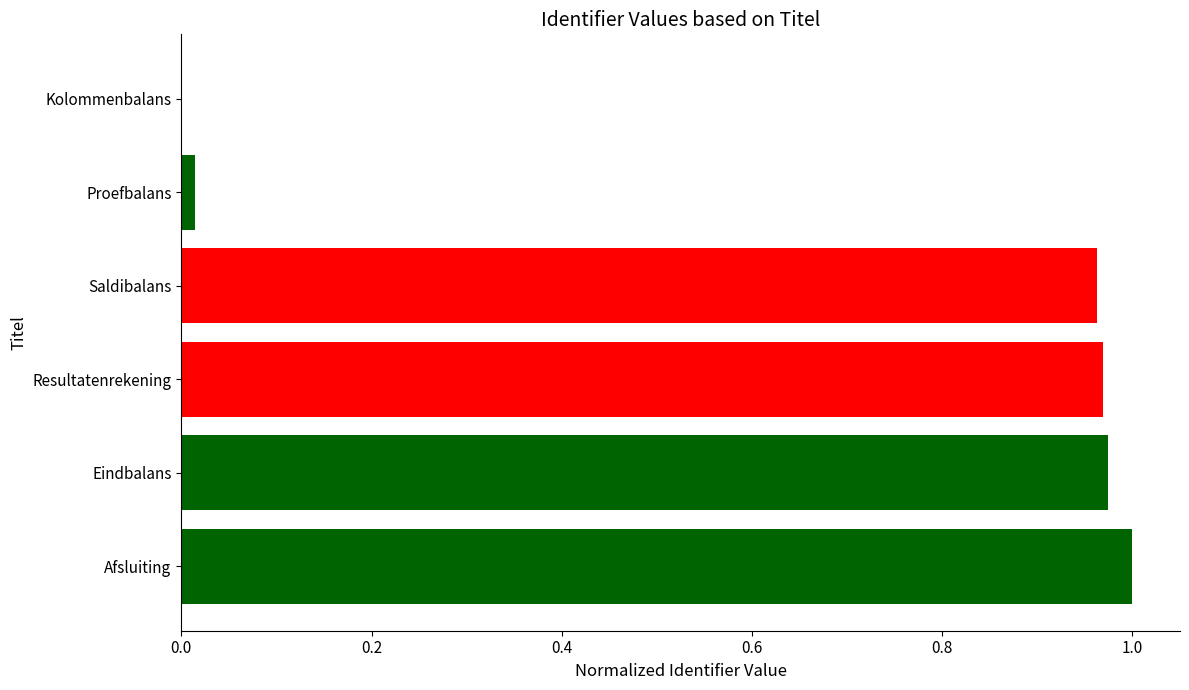

Between Eindbalans and Kolommenbalans, which is larger?

Eindbalans